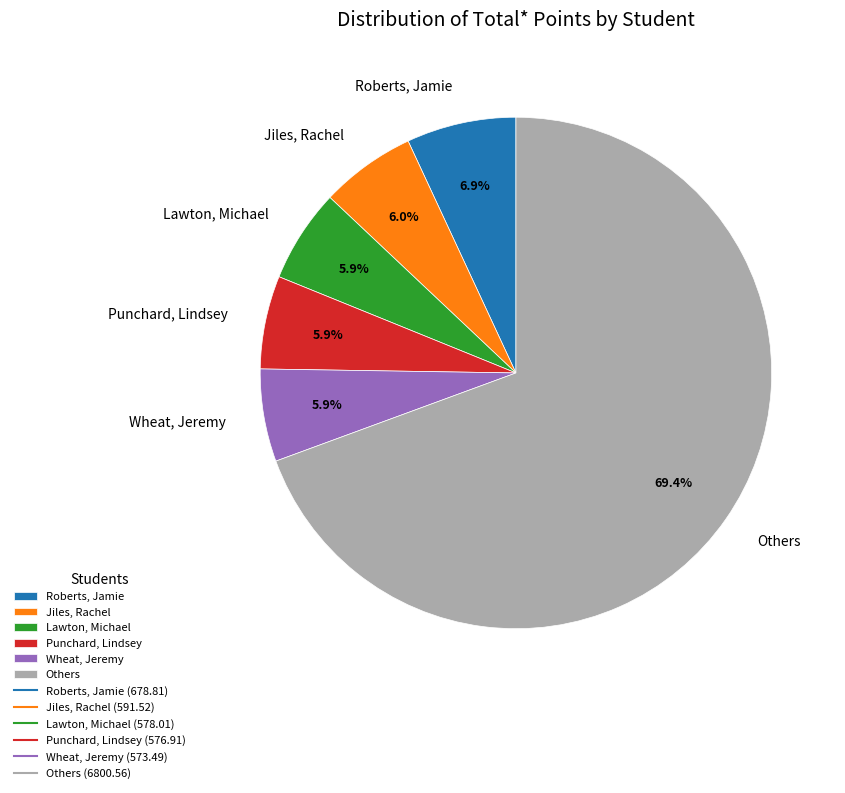

Which category has the biggest portion of the pie?

Others